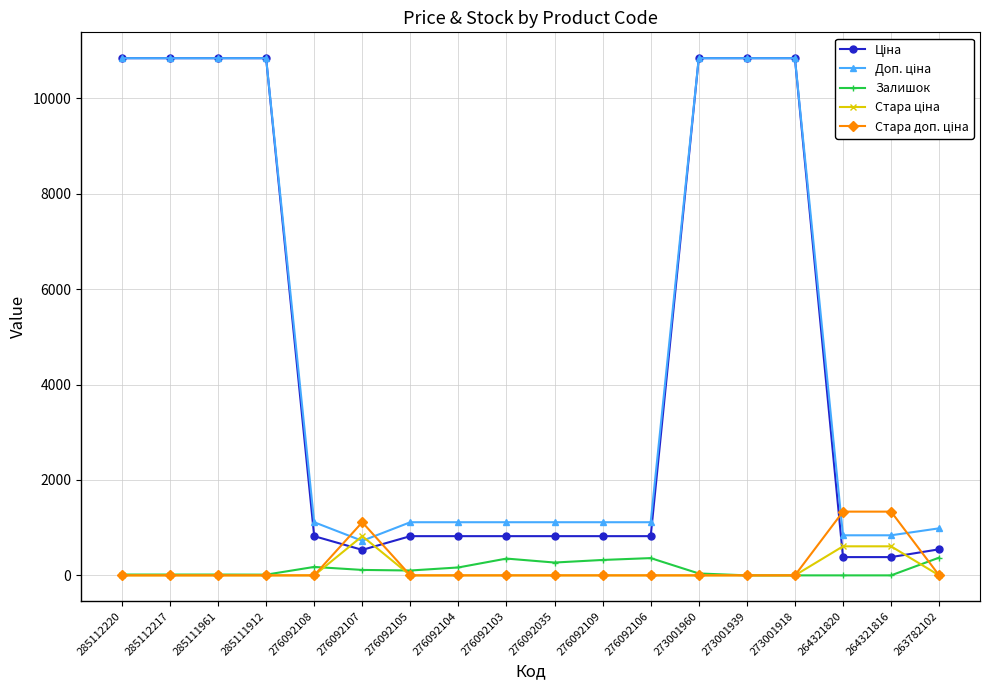

What is the label of the 12th point from the left?

276092106